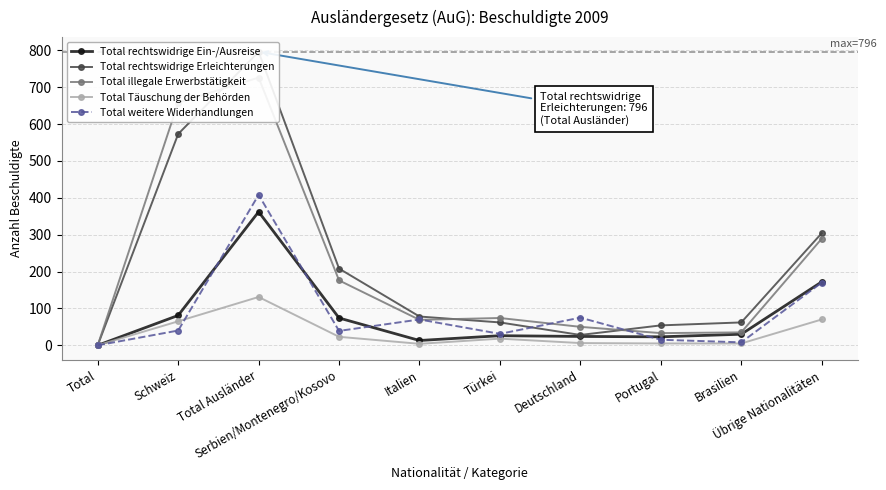

True or false: Total rechtswidrige Ein-/Ausreise has more than 2 interior local peaks.

False